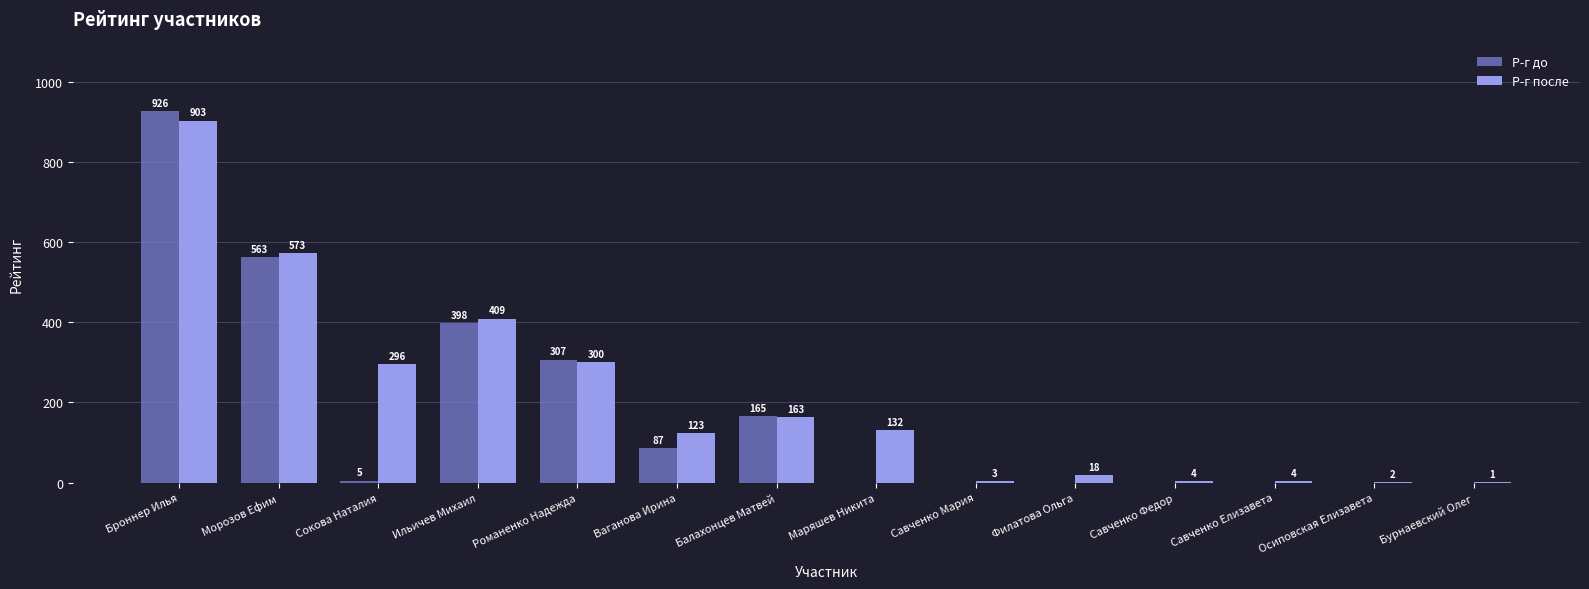

What is the average value of the Р-г после series?

209